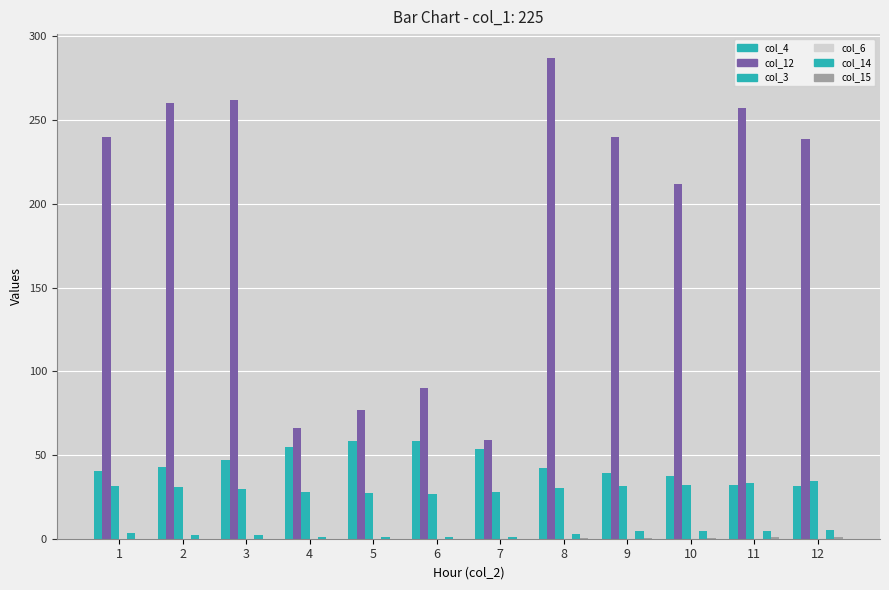

How many series are shown in this chart?

6